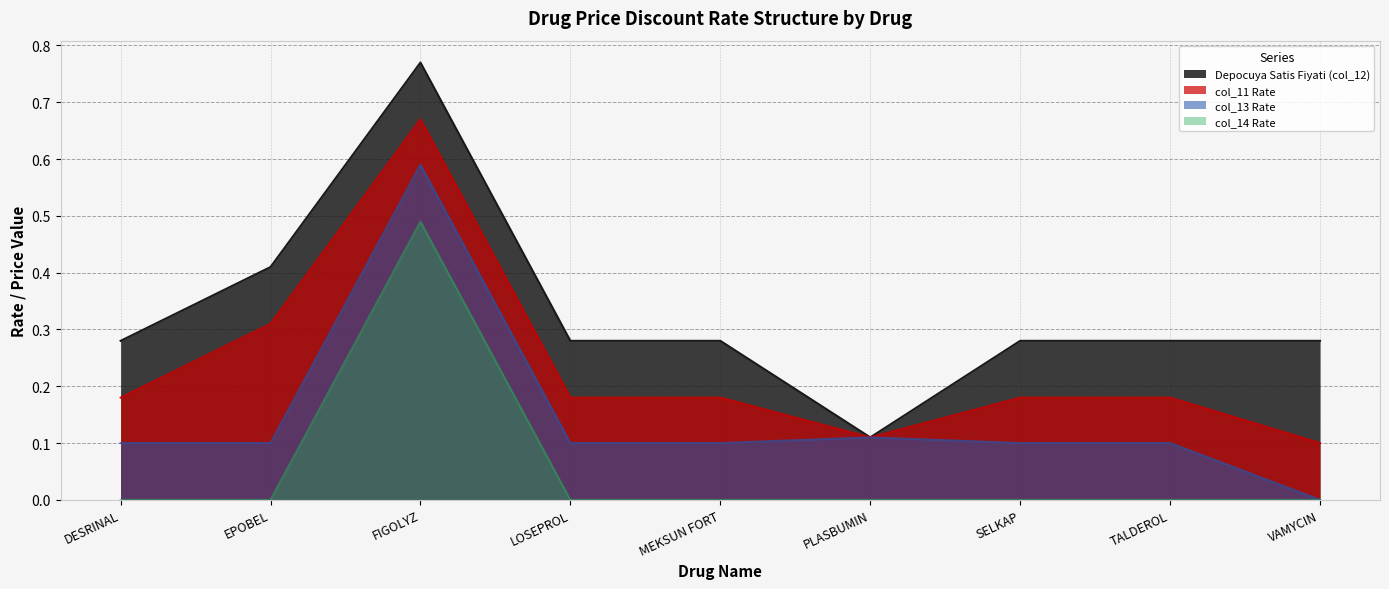

Is it true that col_14 Rate equals 0.0 at MEKSUN FORT?

True